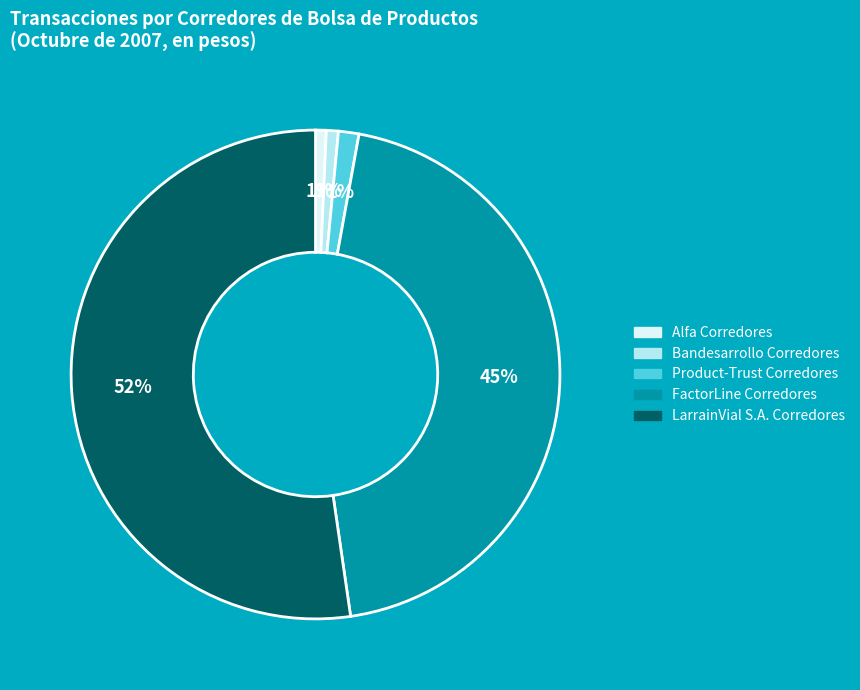

Is there a majority slice in this chart?

Yes